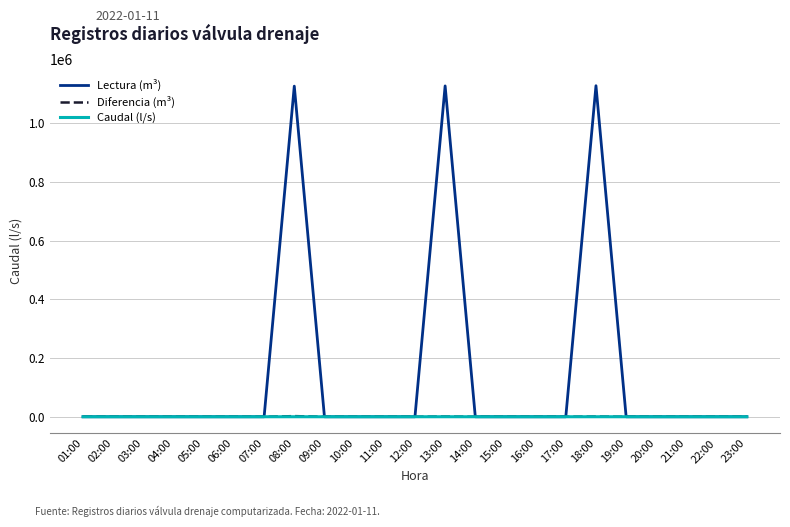

What is the average value of the Lectura (m³) series?

146962.0